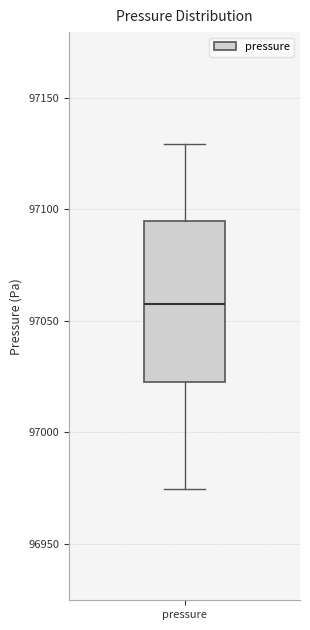

Transcribe this box plot: give where the median line is, the range the box spans, and where the two whiskers end, as read against the y-axis. The values are not printed on the chart, so give them approximately, as read against the axis.

median 97055, box 97020 to 97095, whiskers 96975 to 97130